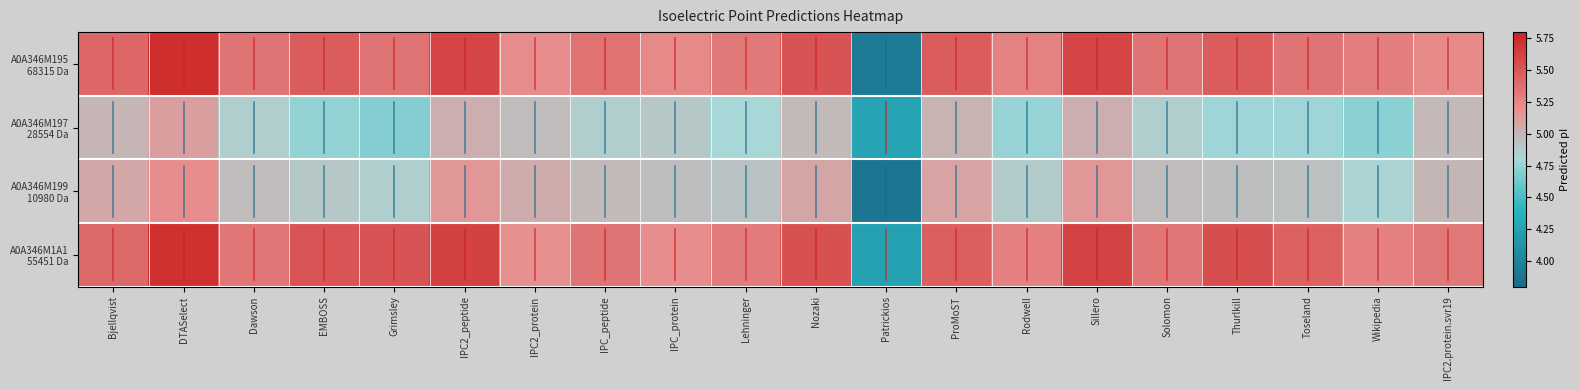

Which category has the highest value across all series?

DTASelect